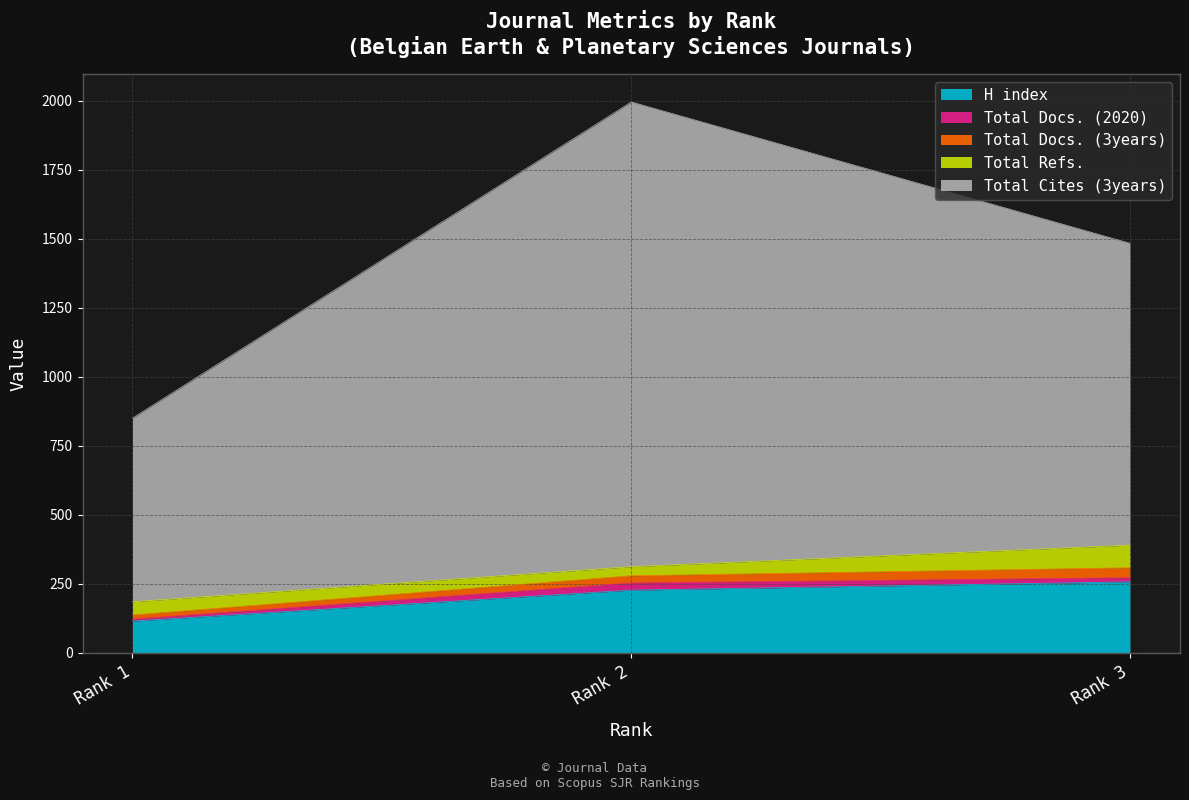

What are all the series names shown in the legend?

H index, Total Docs. (2020), Total Docs. (3years), Total Refs., Total Cites (3years)